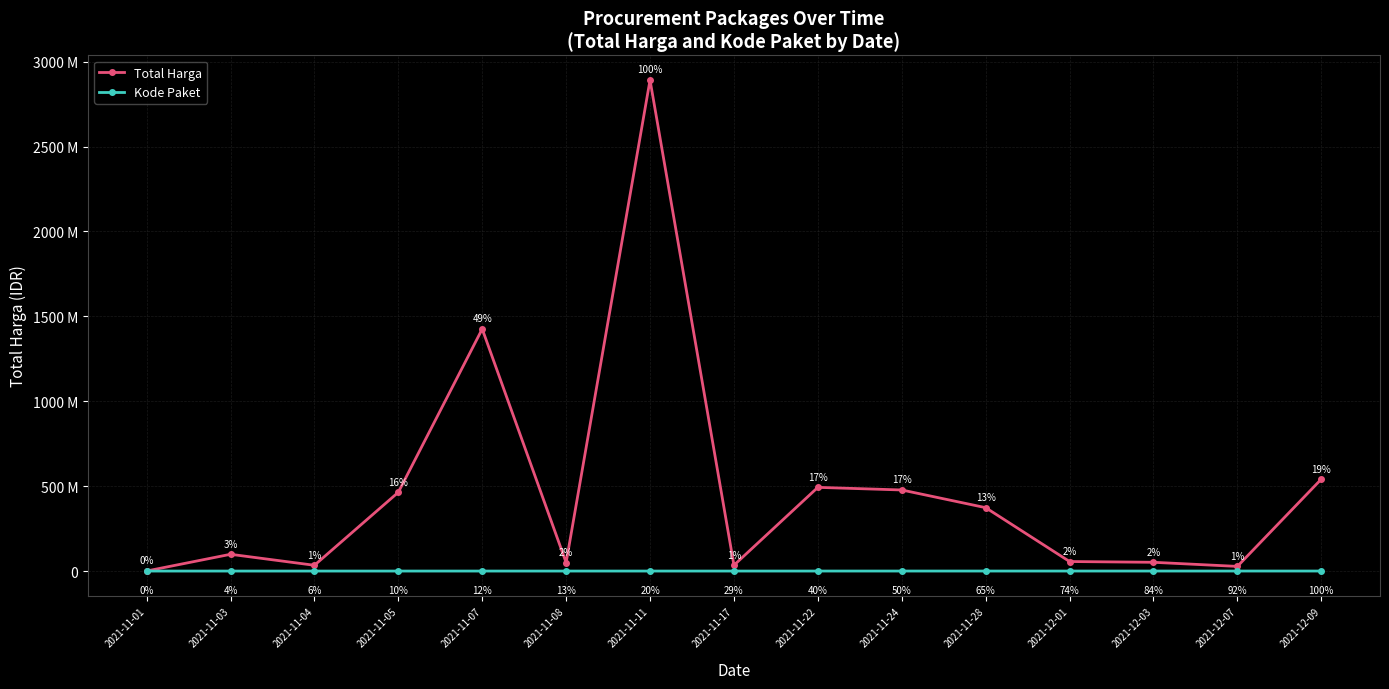

Which series has the widest spread of values?

Total Harga